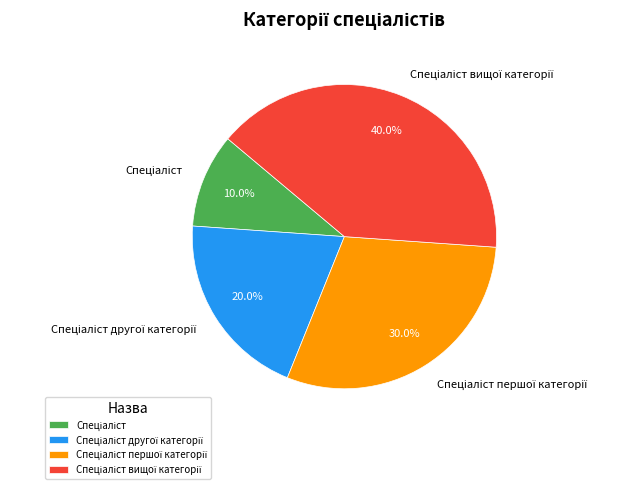

Is there a majority slice in this chart?

No